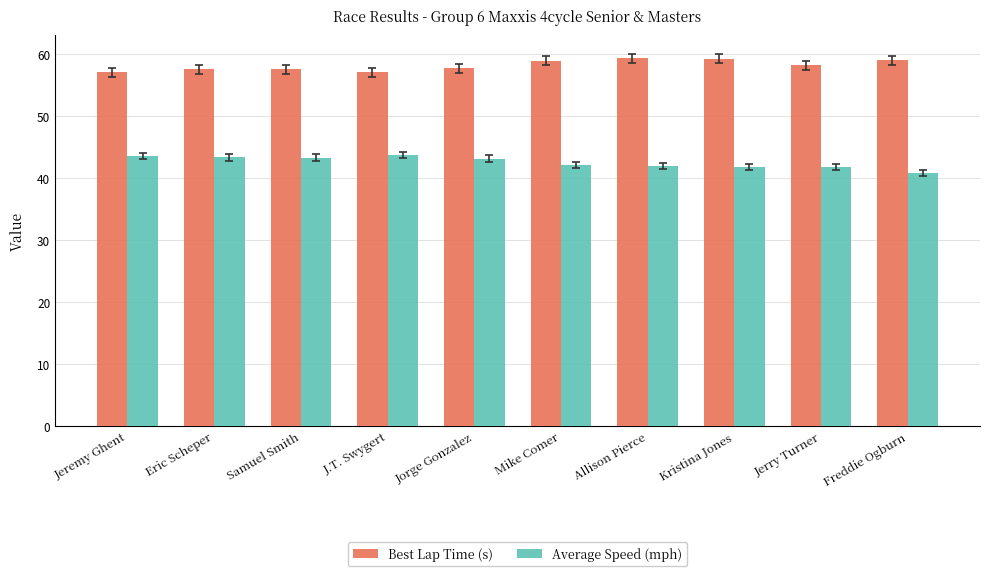

What is the spread (max minus min) of values at Samuel Smith?

14.2